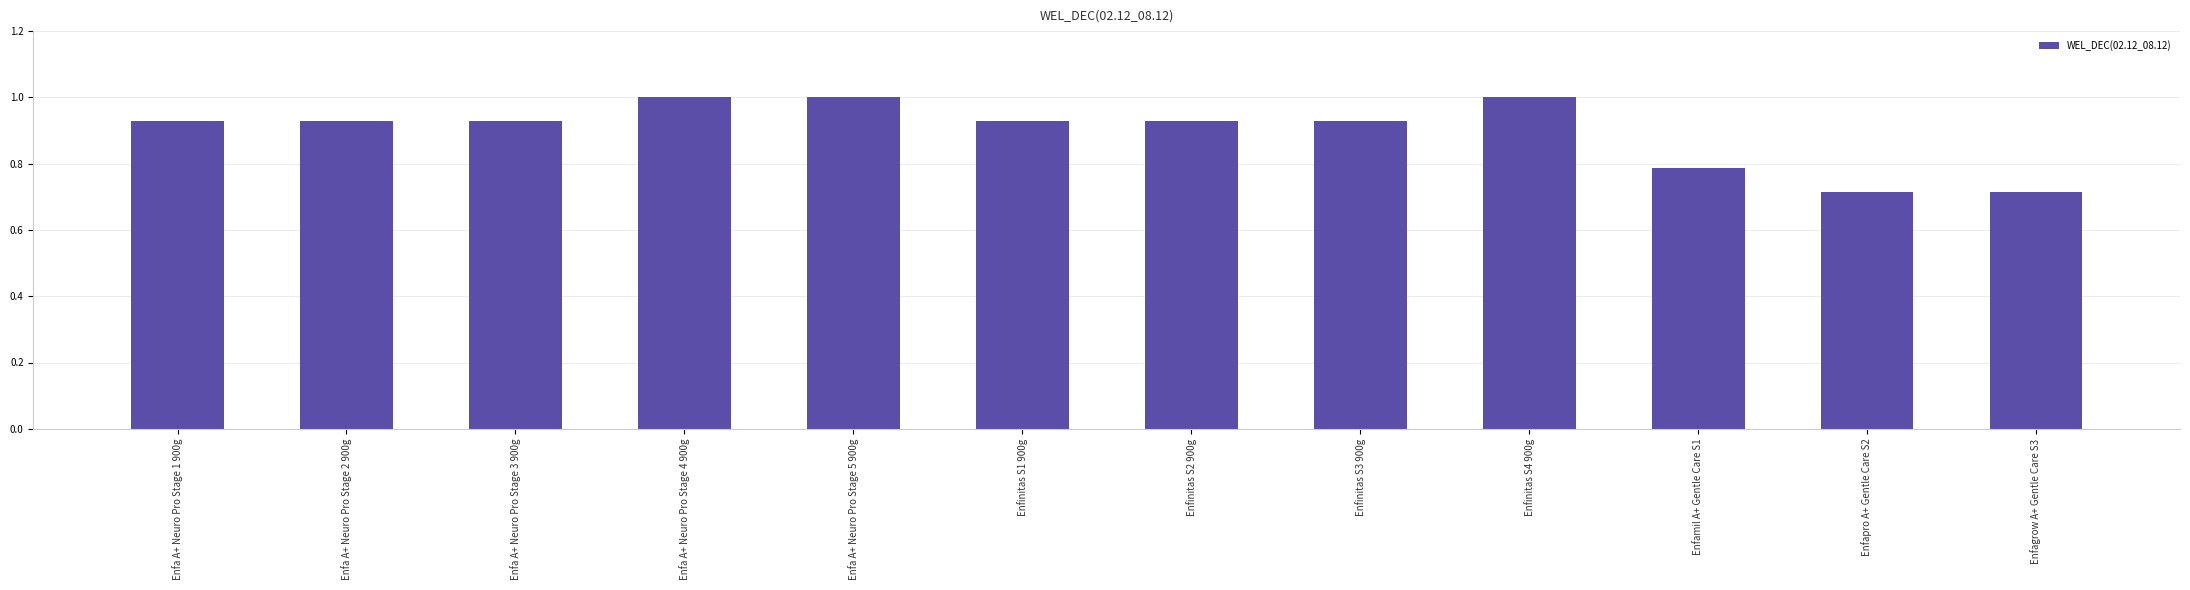

True or false: the data shows 0.4 at Enfa A+ Neuro Pro Stage 5 900g.

False